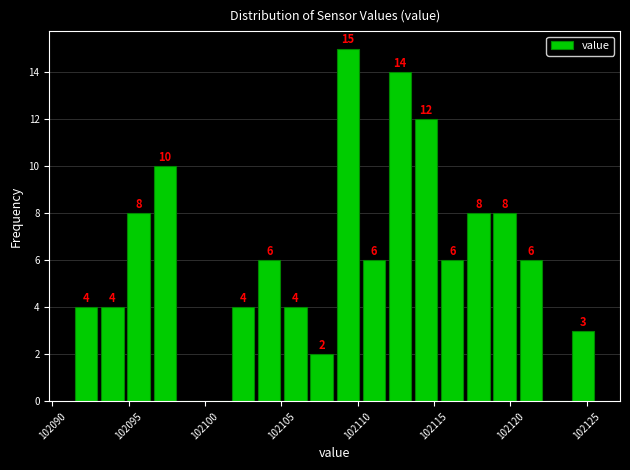

Around what value on the x-axis is the tallest bar? Give the approximate position of its centre, as read against the axis.

102109.5